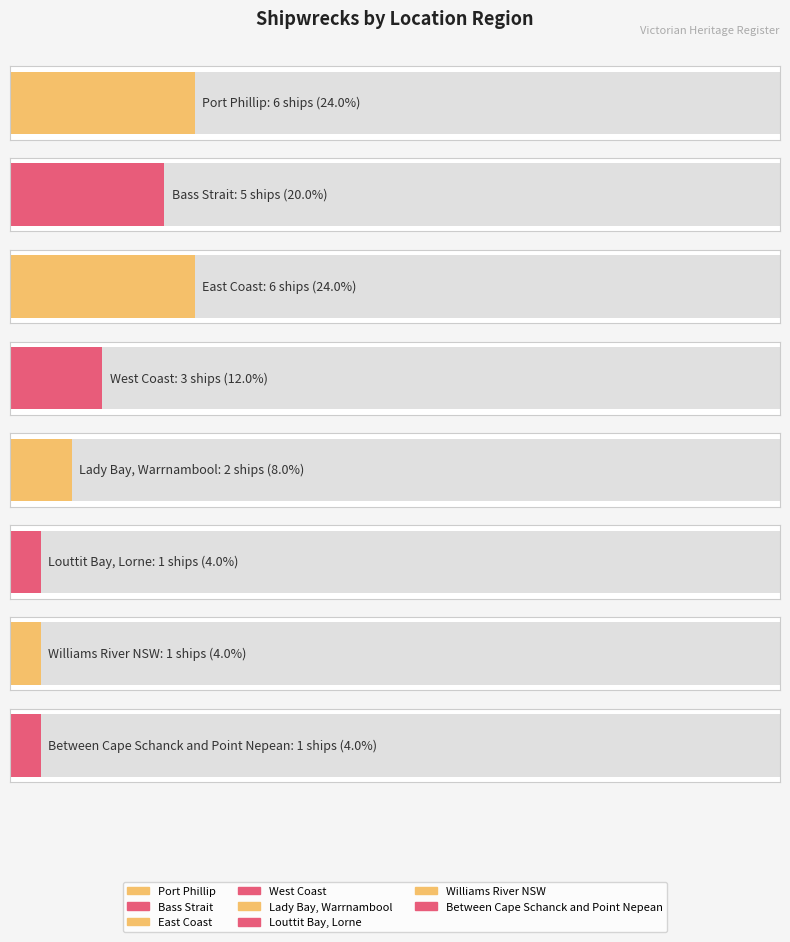

List the labels in order of value, largest first.

Port Phillip, East Coast, Bass Strait, West Coast, Lady Bay, Warrnambool, Louttit Bay, Lorne, Williams River NSW, Between Cape Schanck and Point Nepean